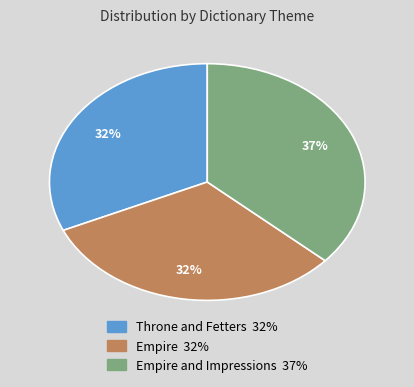

What percentage is the Empire 32% slice, to the nearest percent?

32%